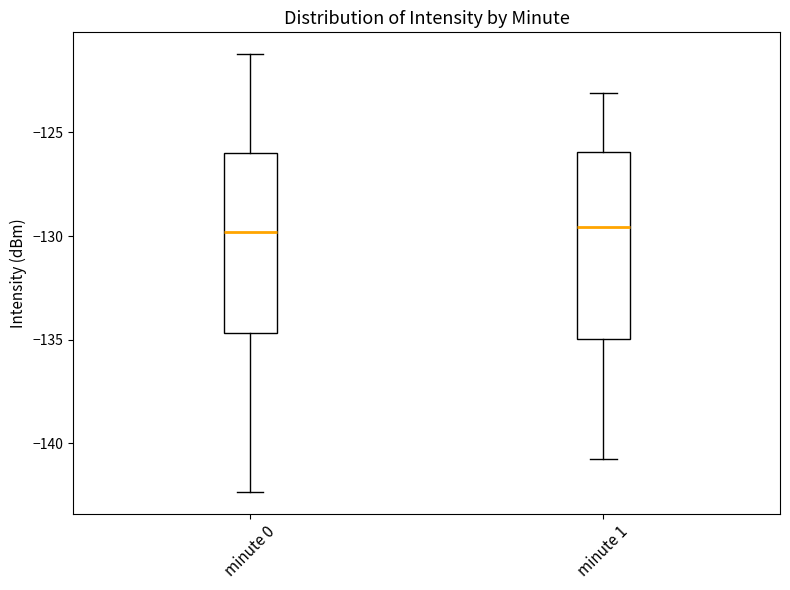

Reading left to right, transcribe this box plot: for each box, give where its median line is, the range the box spans, and where its two whiskers end, as read against the y-axis. The values are not printed on the chart, so give them approximately, as read against the axis.

minute 0: median -130.0, box -134.5 to -126.0, whiskers -142.5 to -121.0
minute 1: median -129.5, box -135.0 to -126.0, whiskers -141.0 to -123.0